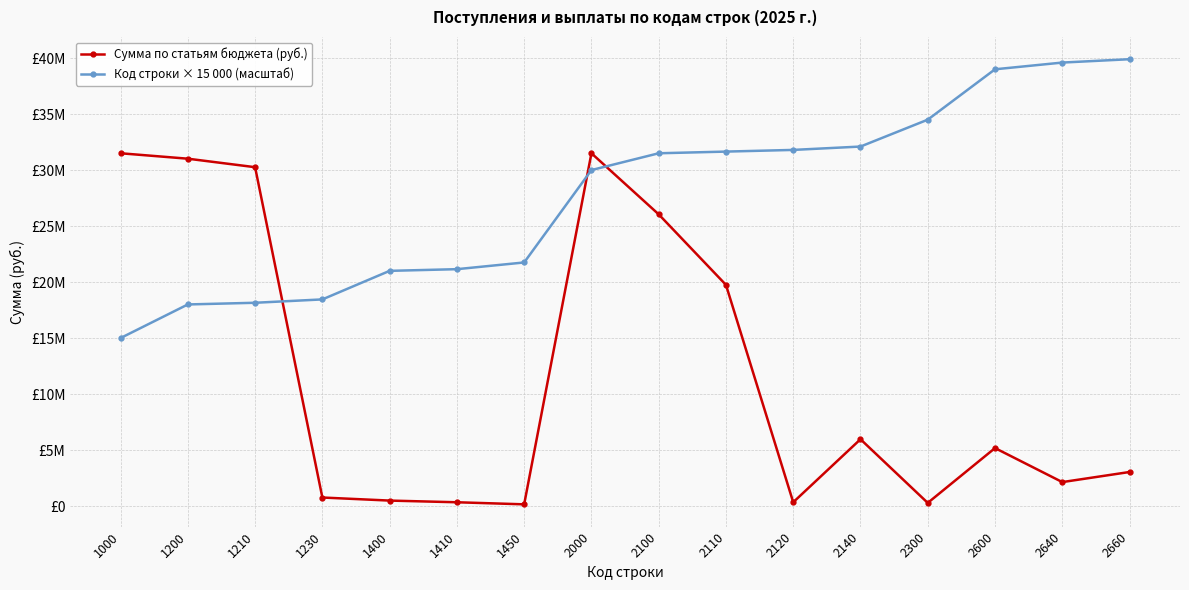

List the series in order of their peak value, lowest first.

Сумма по статьям бюджета (руб.), Код строки × 15 000 (масштаб)